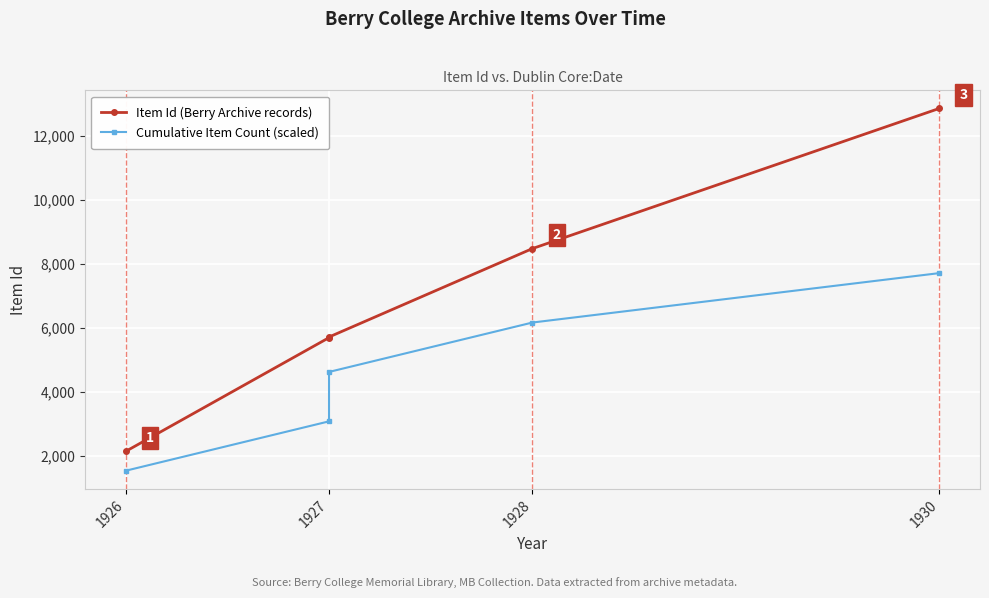

What is the total value across all series at 1930?

20580.8